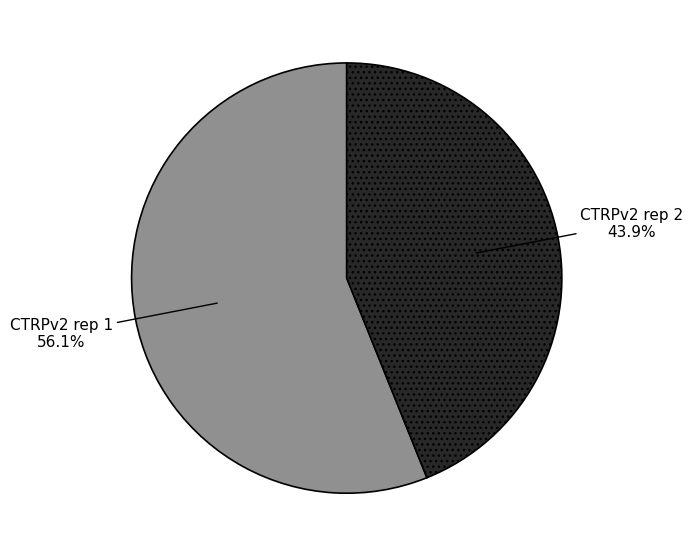

To the nearest percent, what is the difference between the largest and smallest slice percentages?

12%